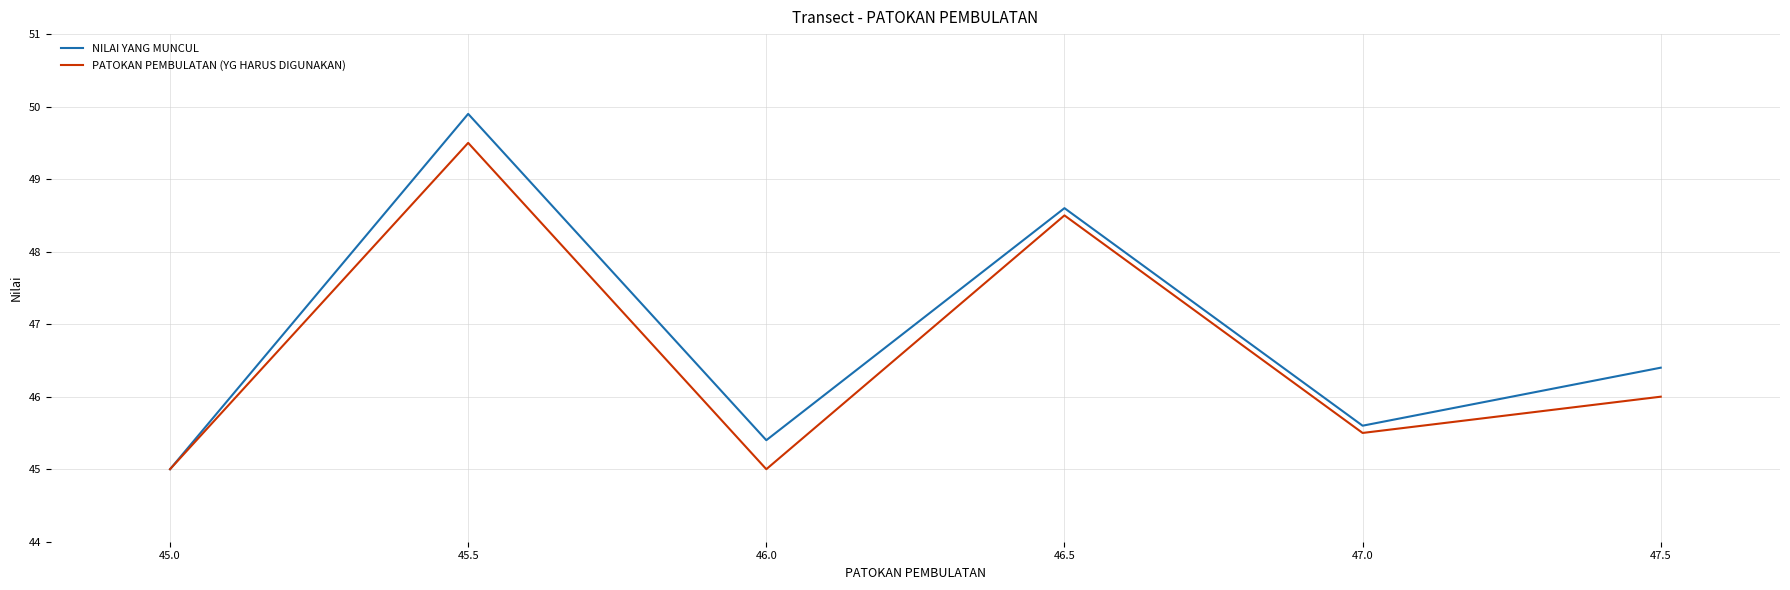

What is the smallest value displayed?

45.0